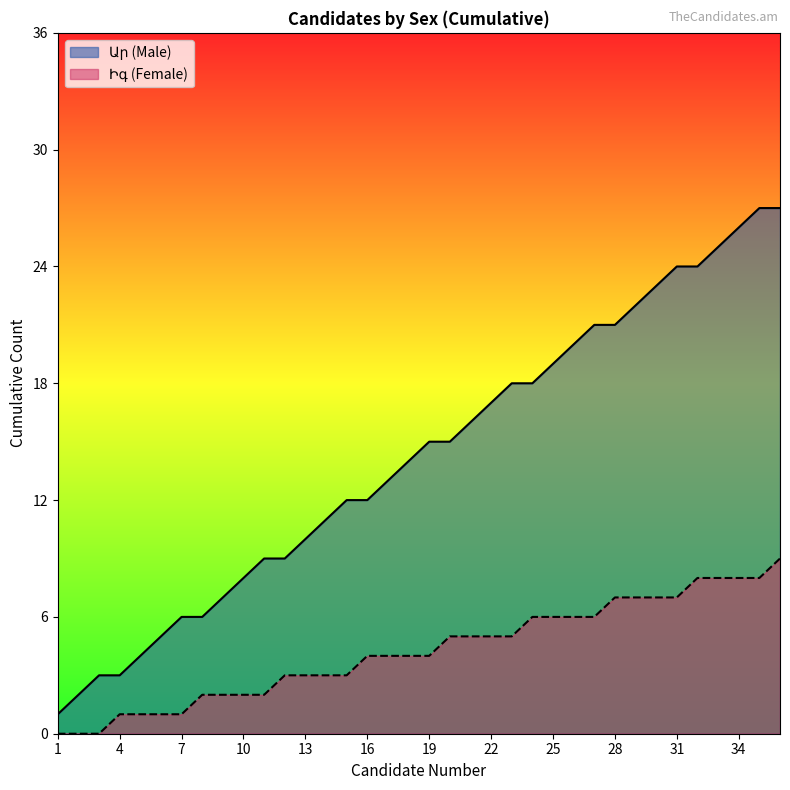

True or false: Male and Female cross at least once.

False